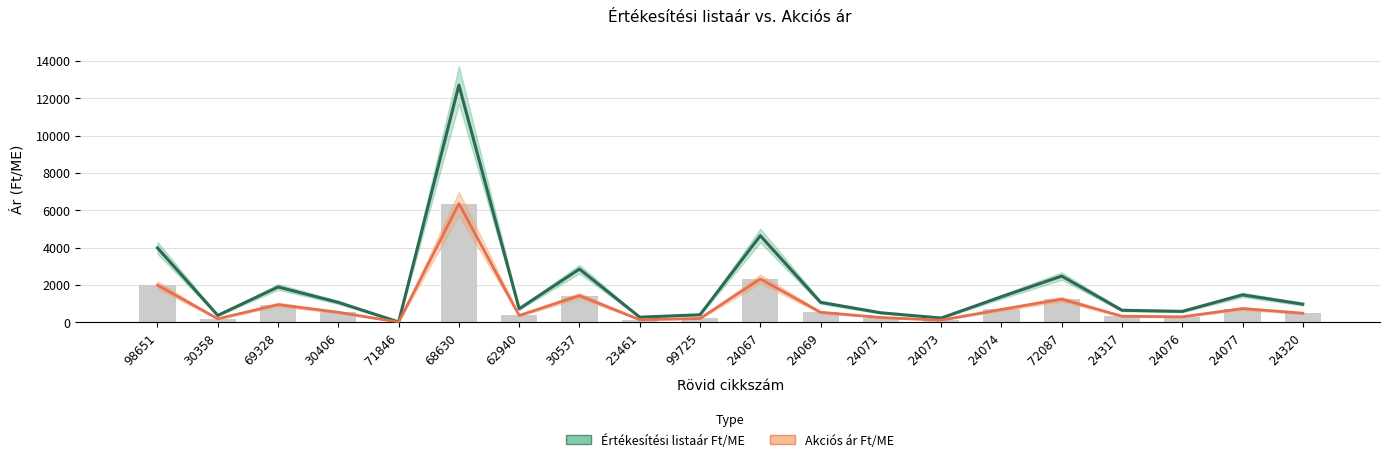

Reading right to left, list all the values displayed in this chart.

Értékesítési listaár Ft/ME: 967.0	1464.0	580.0	640.0	2470.0	1364.0	224.0	505.0	1064.0	4636.0	400.0	270.0	2848.0	720.0	12703.0	13.0	1062.0	1888.0	364.0	3980.0
Akciós ár Ft/ME: 483.5	732.0	290.0	320.0	1235.0	682.0	112.0	252.5	532.0	2318.0	200.0	135.0	1424.0	360.0	6351.5	6.5	531.0	944.0	182.0	1990.0